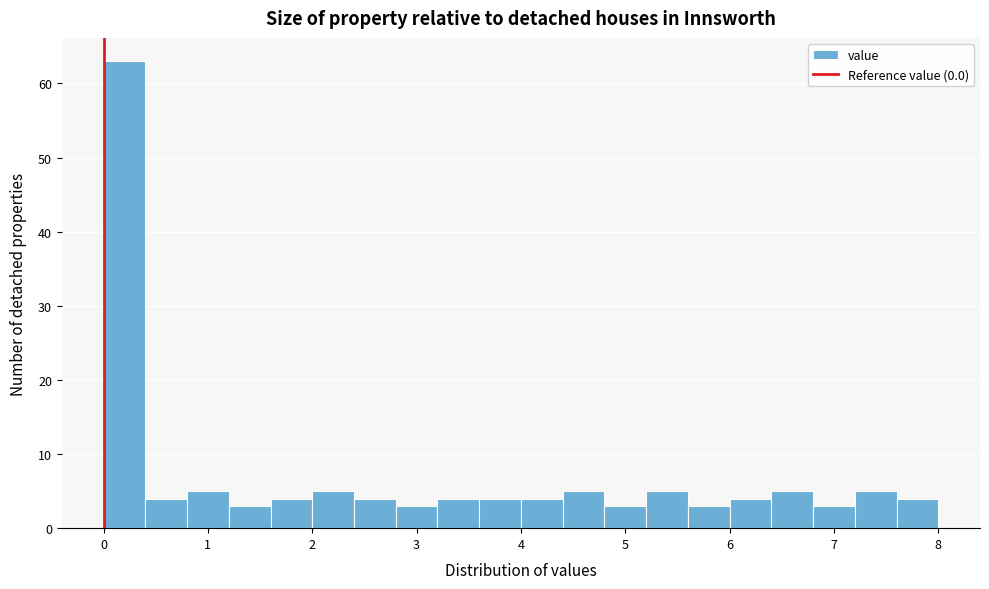

Reading left to right, list every bar in this chart as the range it spans on the x-axis followed by its height. The values are not printed on the chart, so give them approximately, as read against the axis.

0.0 to 0.4: 63
0.4 to 0.8: 4
0.8 to 1.2: 5
1.2 to 1.6: 3
1.6 to 2.0: 4
2.0 to 2.4: 5
2.4 to 2.8: 4
2.8 to 3.2: 3
3.2 to 3.6: 4
3.6 to 4.0: 4
4.0 to 4.4: 4
4.4 to 4.8: 5
4.8 to 5.2: 3
5.2 to 5.6: 5
5.6 to 6.0: 3
6.0 to 6.4: 4
6.4 to 6.8: 5
6.8 to 7.2: 3
7.2 to 7.6: 5
7.6 to 8.0: 4